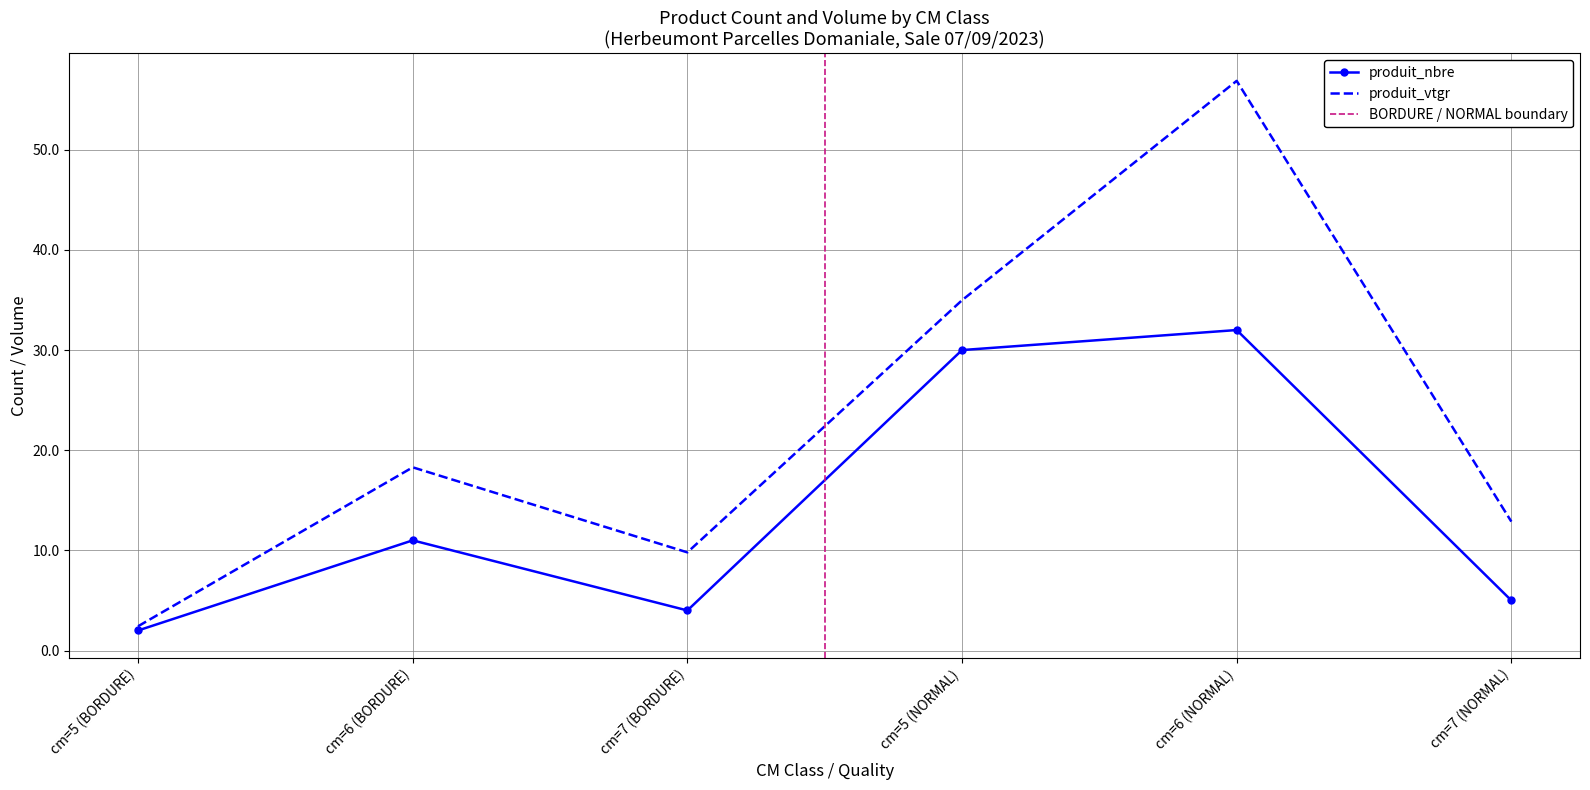

Rank the categories by produit_vtgr value from lowest to highest.

cm=5 (BORDURE), cm=7 (BORDURE), cm=7 (NORMAL), cm=6 (BORDURE), cm=5 (NORMAL), cm=6 (NORMAL)